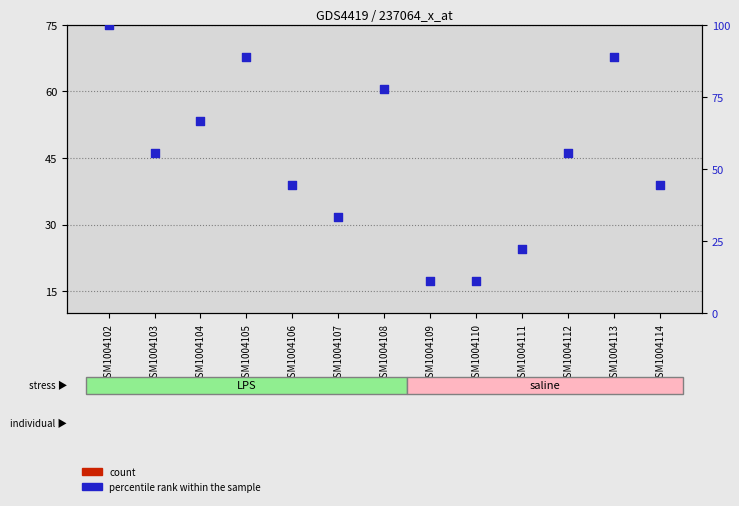

Which series contains the highest Y value?

percentile rank within the sample